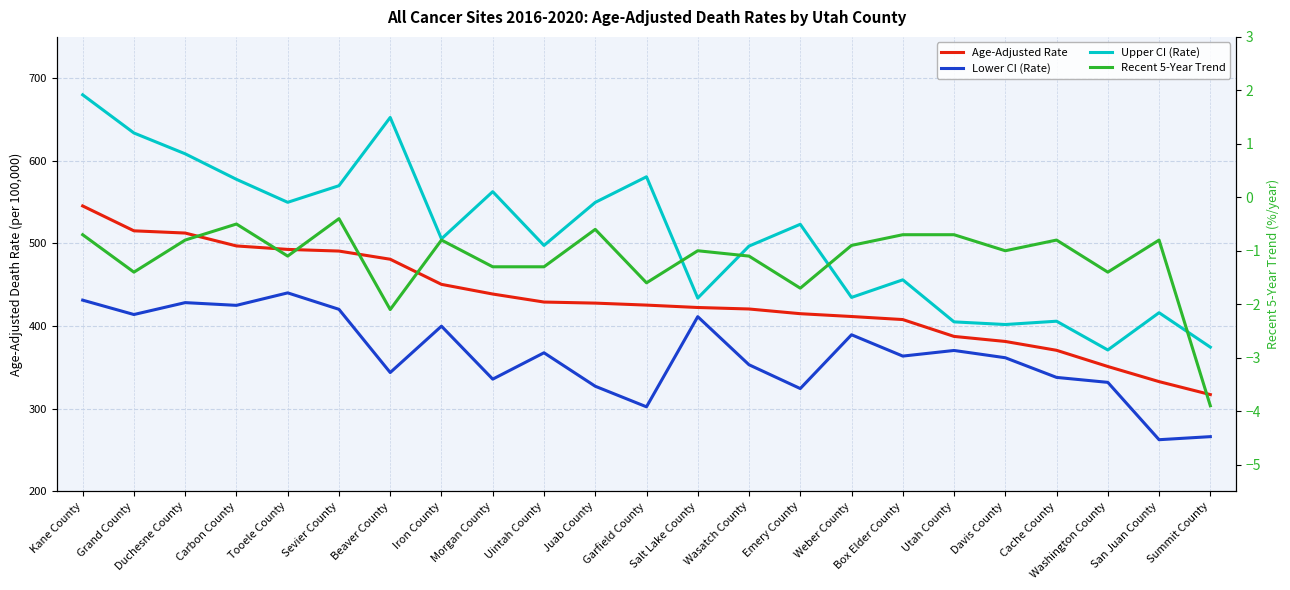

What is the smallest value displayed?

-3.9